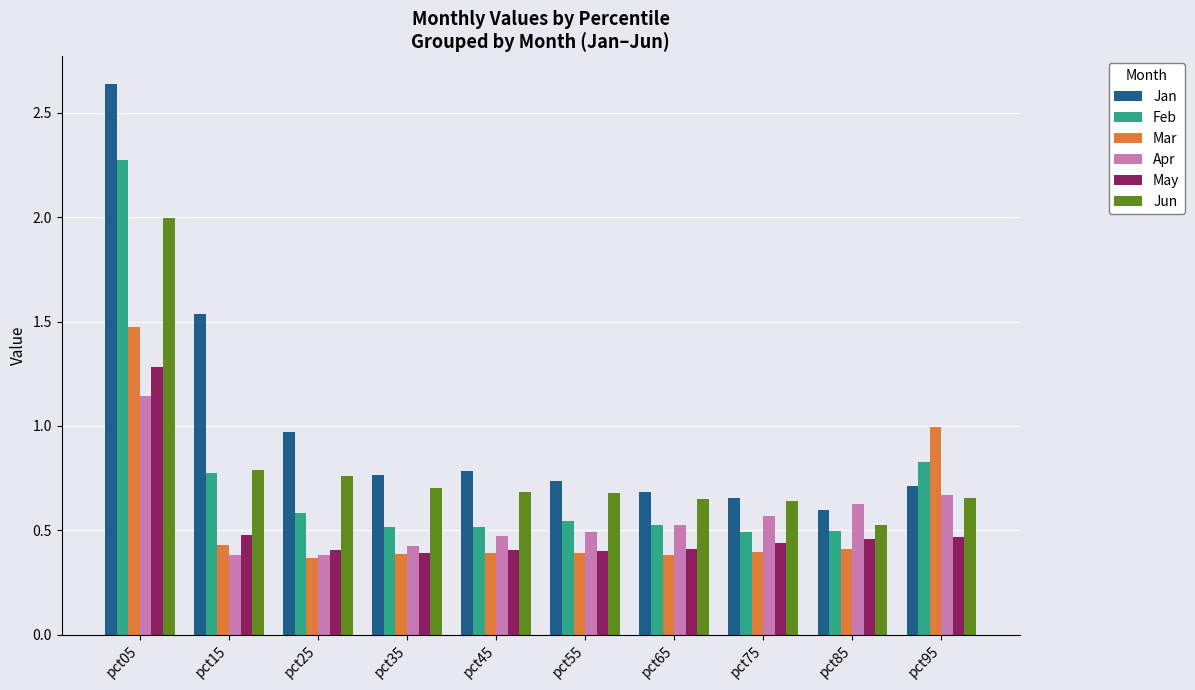

Which series has the largest total across all categories?

Jan